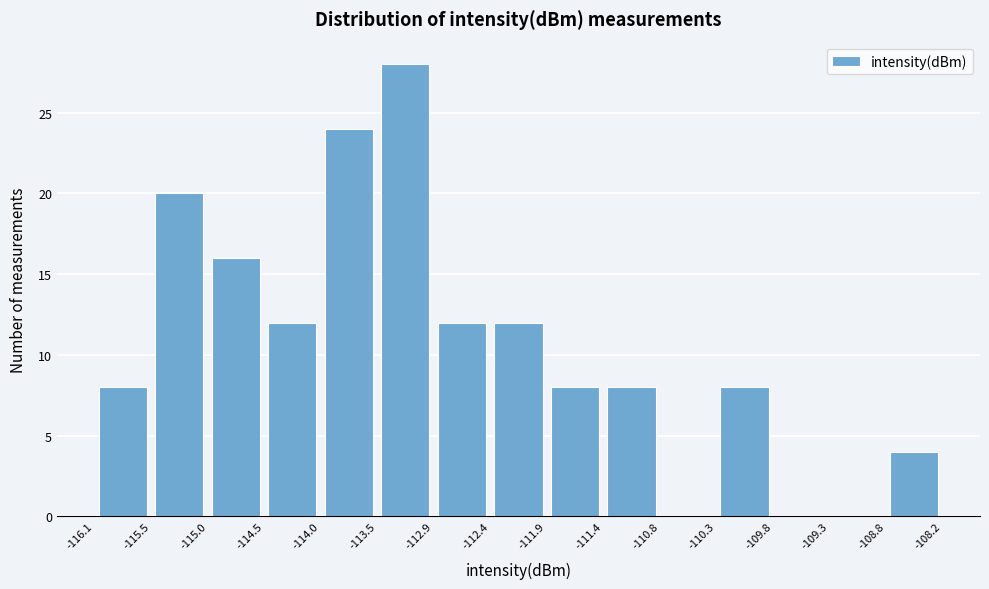

Which range on the x-axis has the tallest bar?

-113.5 to -112.9